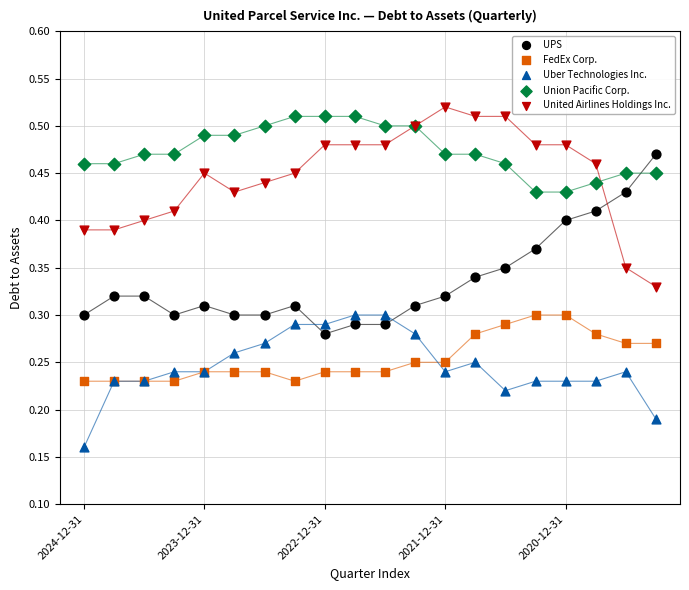

What are all the series names shown in the legend?

UPS, FedEx Corp., Uber Technologies Inc., Union Pacific Corp., United Airlines Holdings Inc.